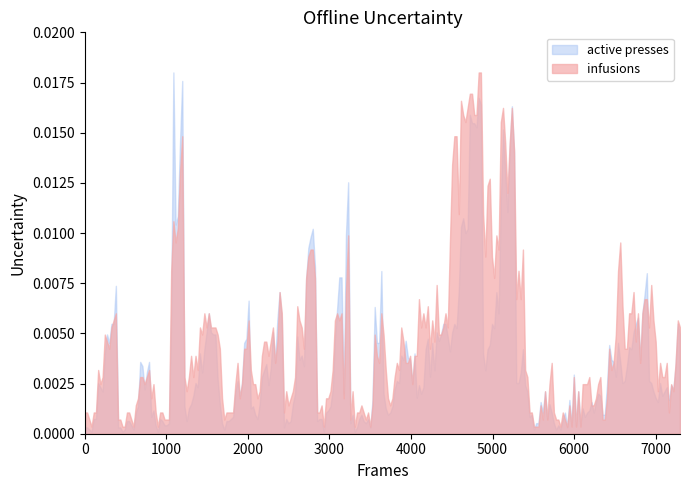

Rank the series by their average value, from highest to lowest.

infusions, active presses